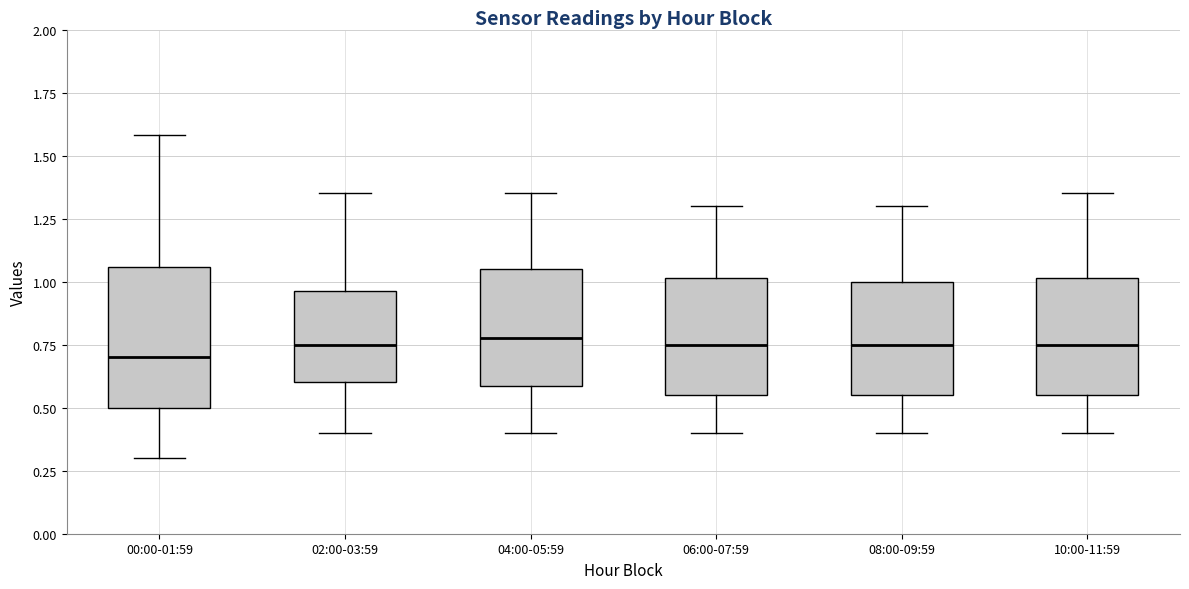

Reading left to right, transcribe this box plot: for each box, give where its median line is, the range the box spans, and where its two whiskers end, as read against the y-axis. The values are not printed on the chart, so give them approximately, as read against the axis.

00:00-01:59: median 0.70, box 0.50 to 1.05, whiskers 0.30 to 1.60
02:00-03:59: median 0.75, box 0.60 to 0.95, whiskers 0.40 to 1.35
04:00-05:59: median 0.80, box 0.60 to 1.05, whiskers 0.40 to 1.35
06:00-07:59: median 0.75, box 0.55 to 1.00, whiskers 0.40 to 1.30
08:00-09:59: median 0.75, box 0.55 to 1.00, whiskers 0.40 to 1.30
10:00-11:59: median 0.75, box 0.55 to 1.00, whiskers 0.40 to 1.35